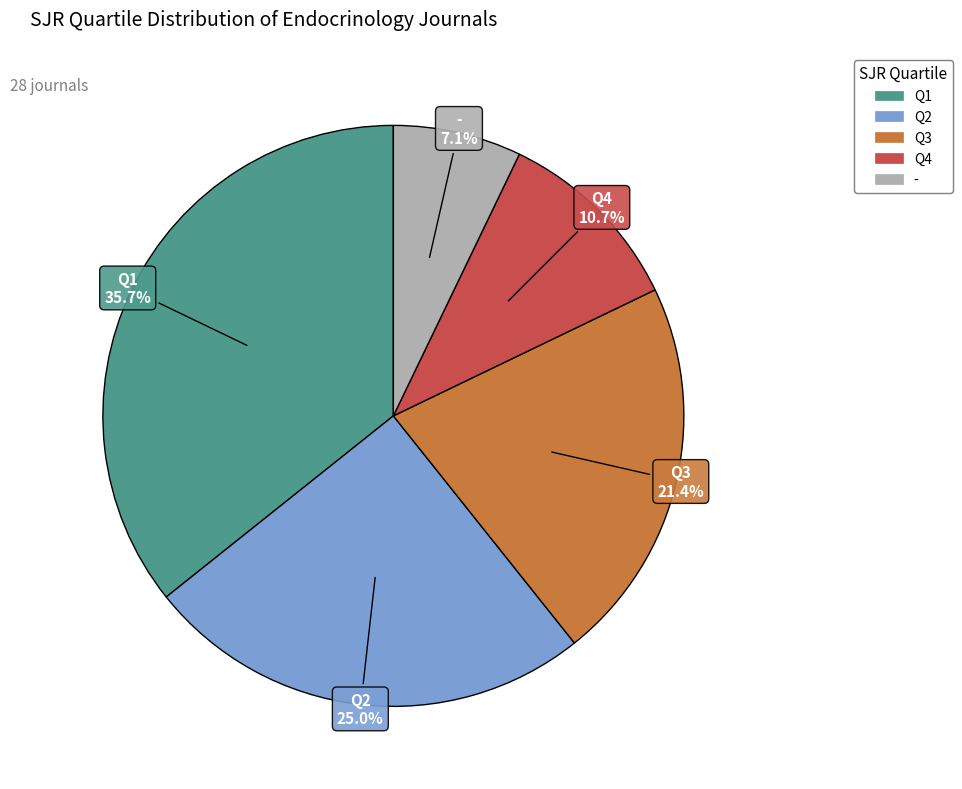

What is the ratio of the value at Q1 to the value at -?

5.0